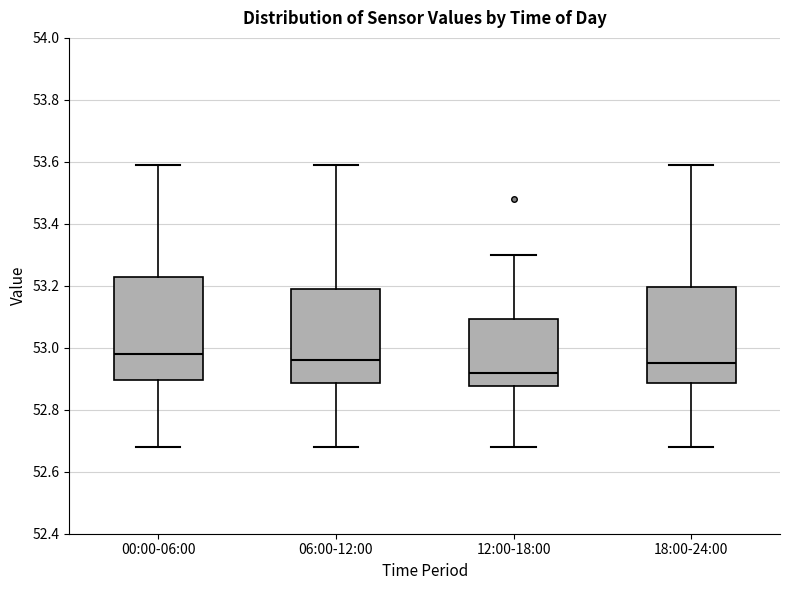

Where does the lower whisker of the box for 18:00-24:00 end on the y-axis? The values are not printed on the chart, so give them approximately, as read against the axis.

52.68